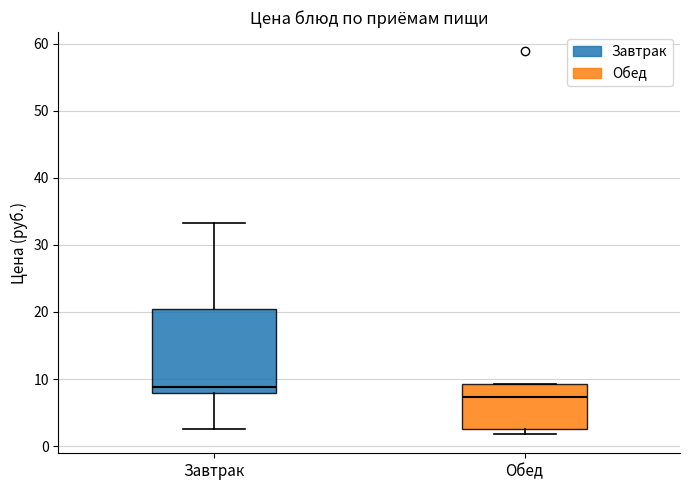

Which box is the tallest, from its lower edge to its upper edge?

Завтрак